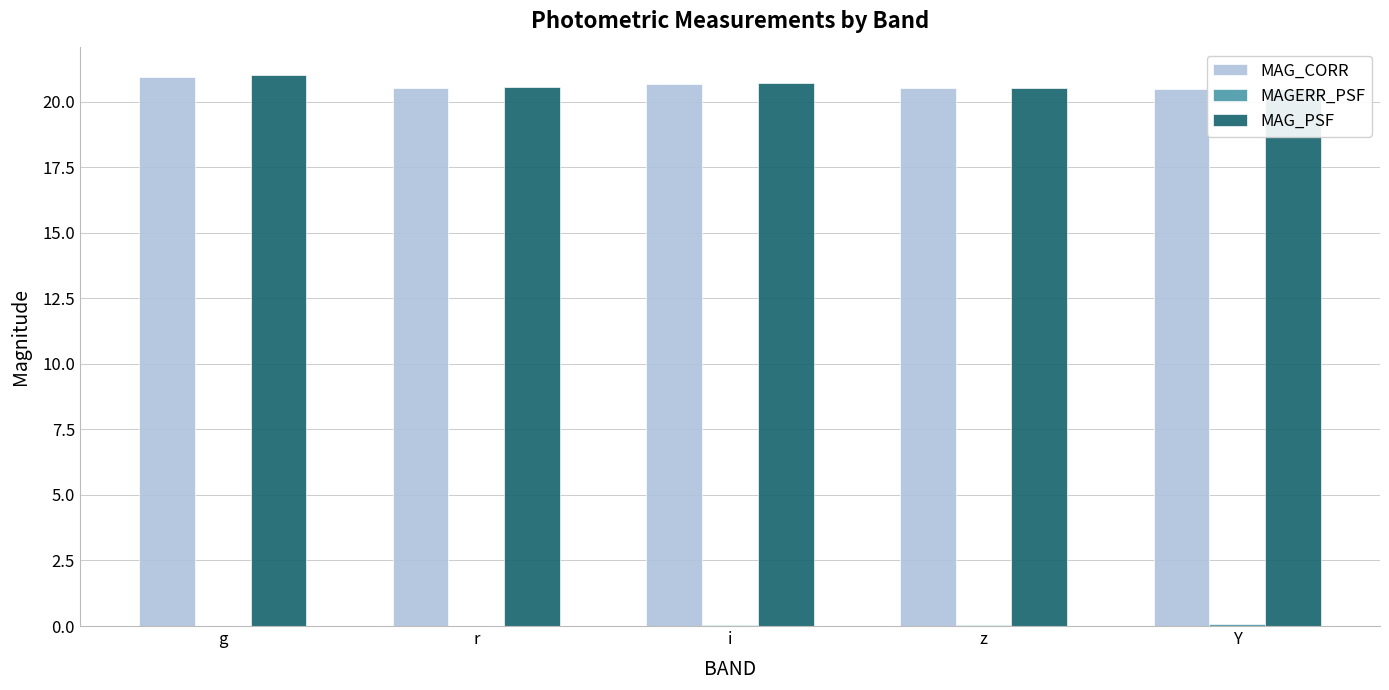

What are all the series names shown in the legend?

MAG_CORR, MAGERR_PSF, MAG_PSF